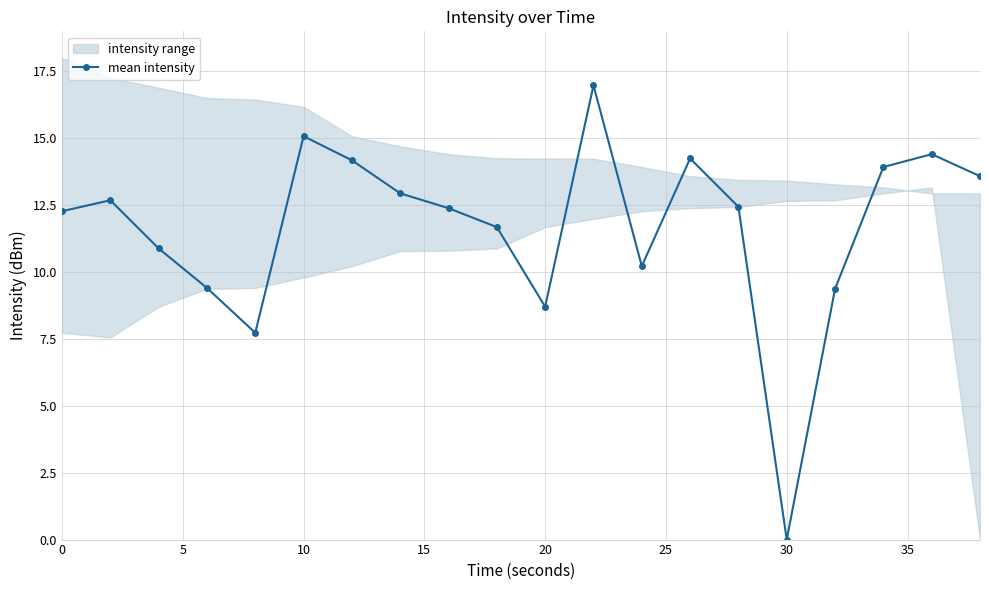

True or false: mean intensity has more than 0 interior local peaks.

True